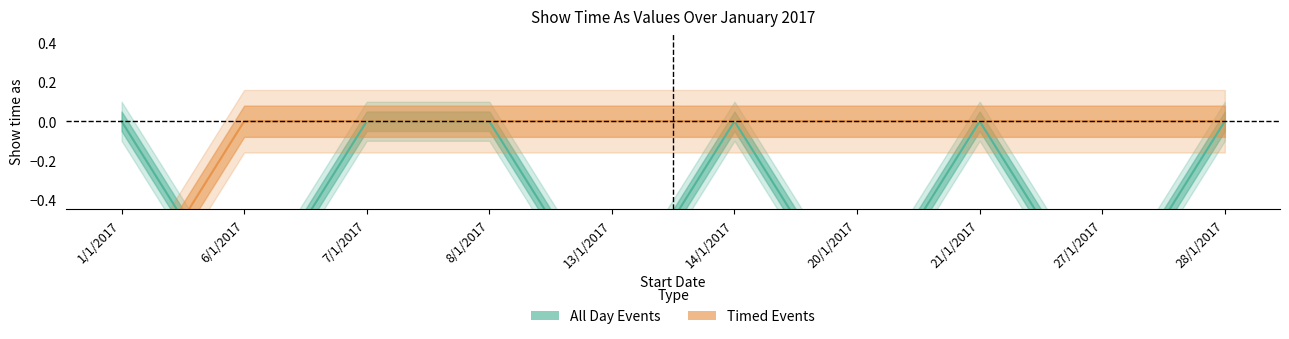

Is this an area chart (filled region under the line)?

No